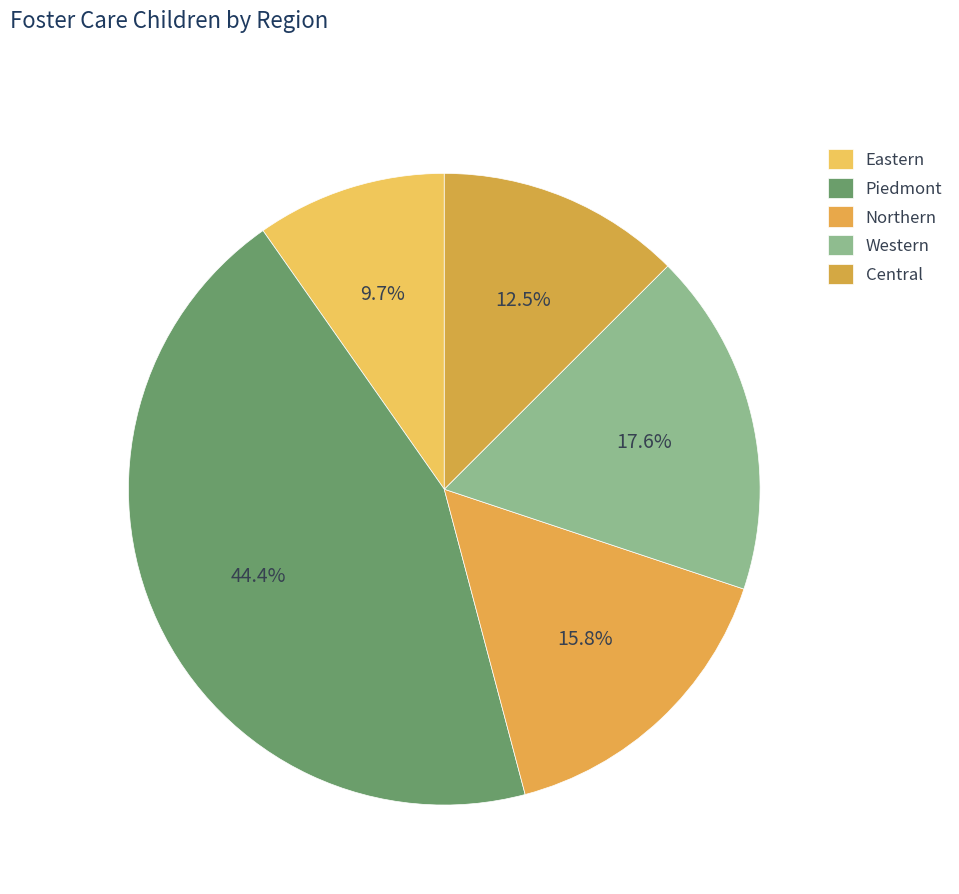

How many segments does this pie chart have?

5